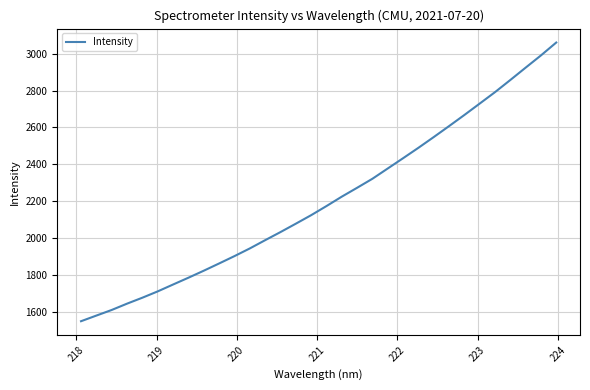

True or false: there are more than 1 points higher than both neighbors.

False